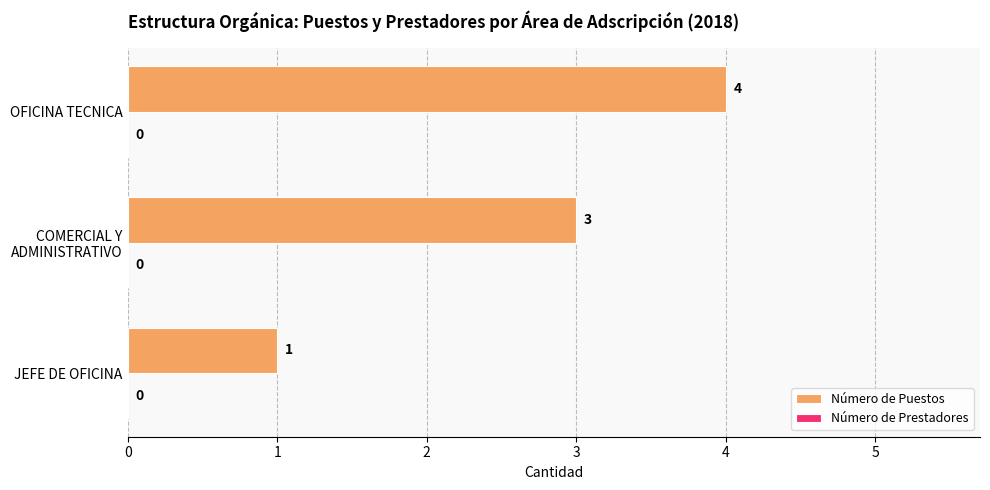

True or false: the data shows 1 at JEFE DE OFICINA.

True